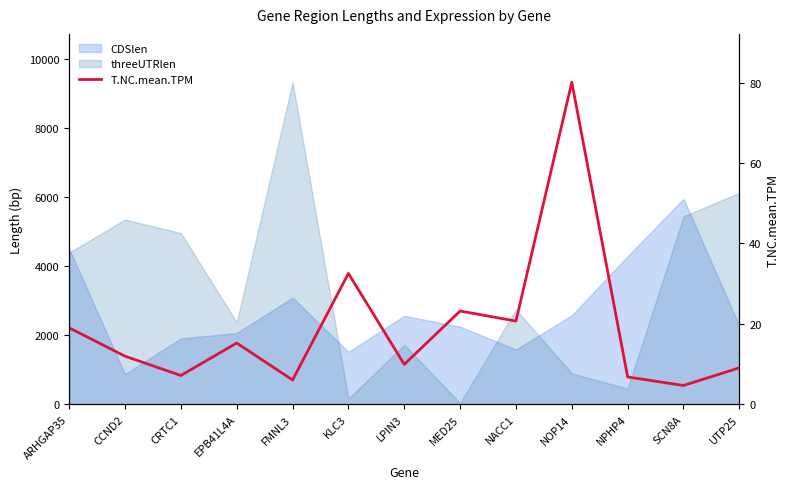

What is the sum of all values?

246.3